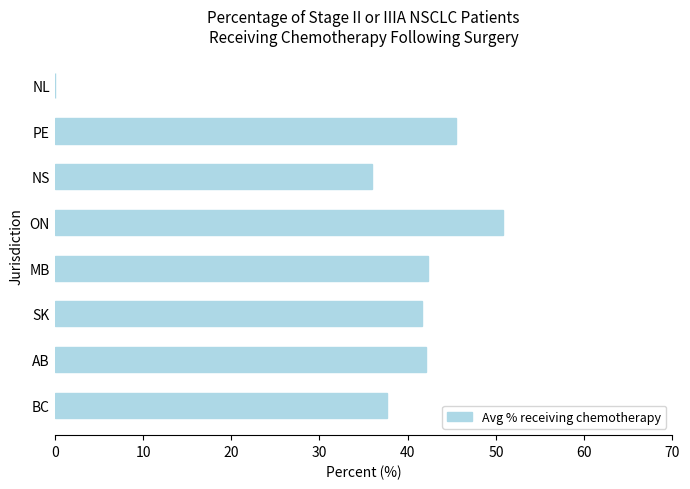

What is the sum of all values?

295.9